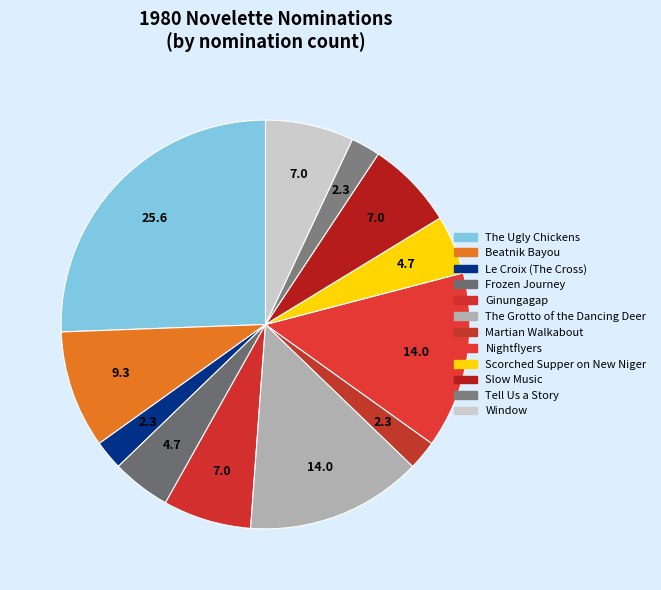

True or false: Window accounts for 7% of the total.

True